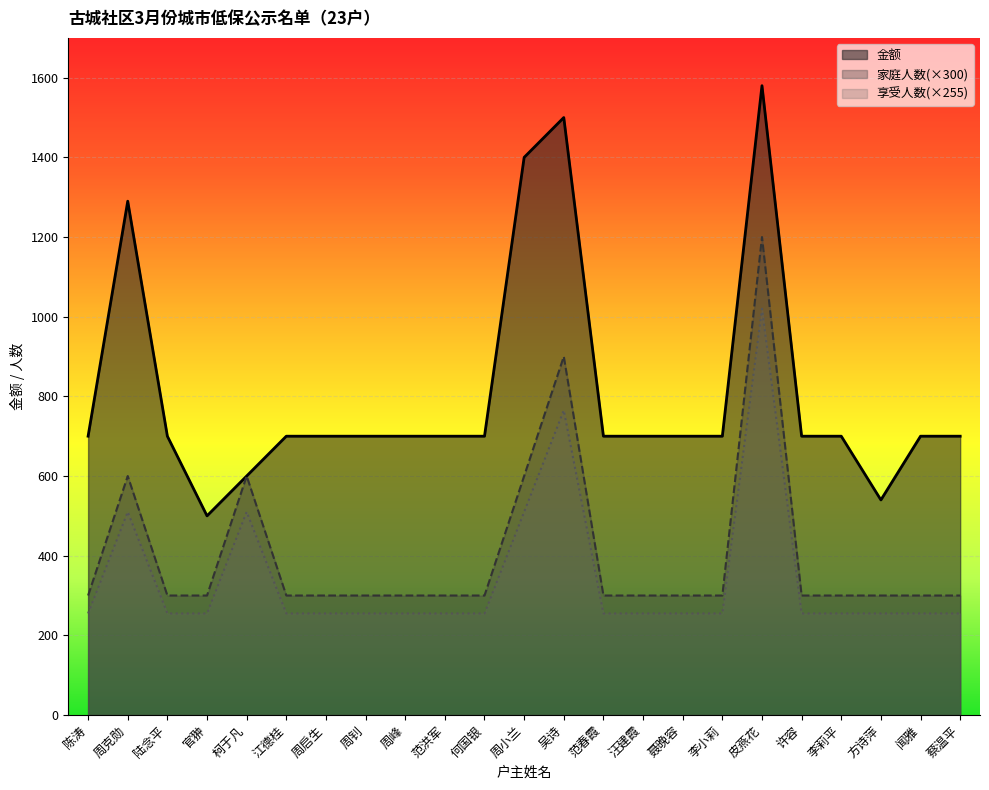

Which series has the largest range (max minus min)?

金额